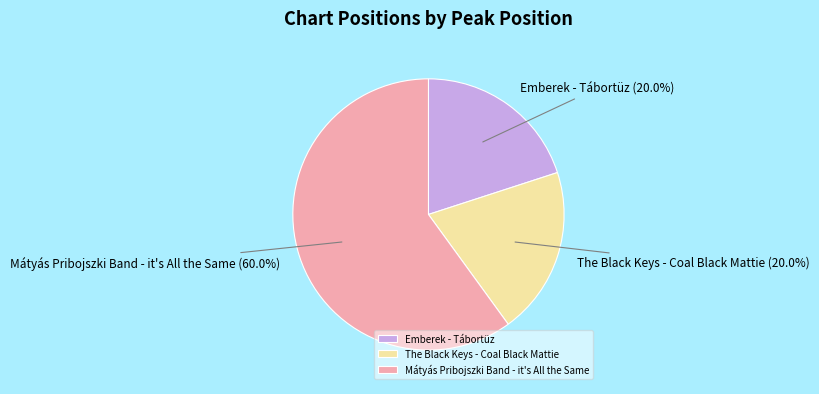

How many slices are in this pie chart?

3